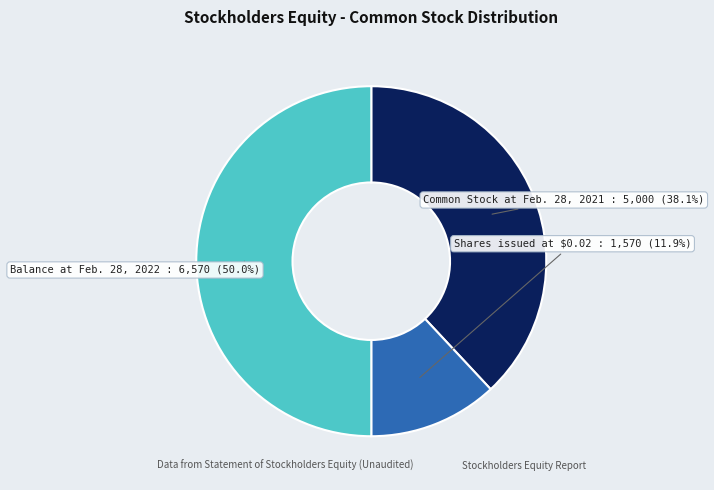

Does any single category account for the majority?

No